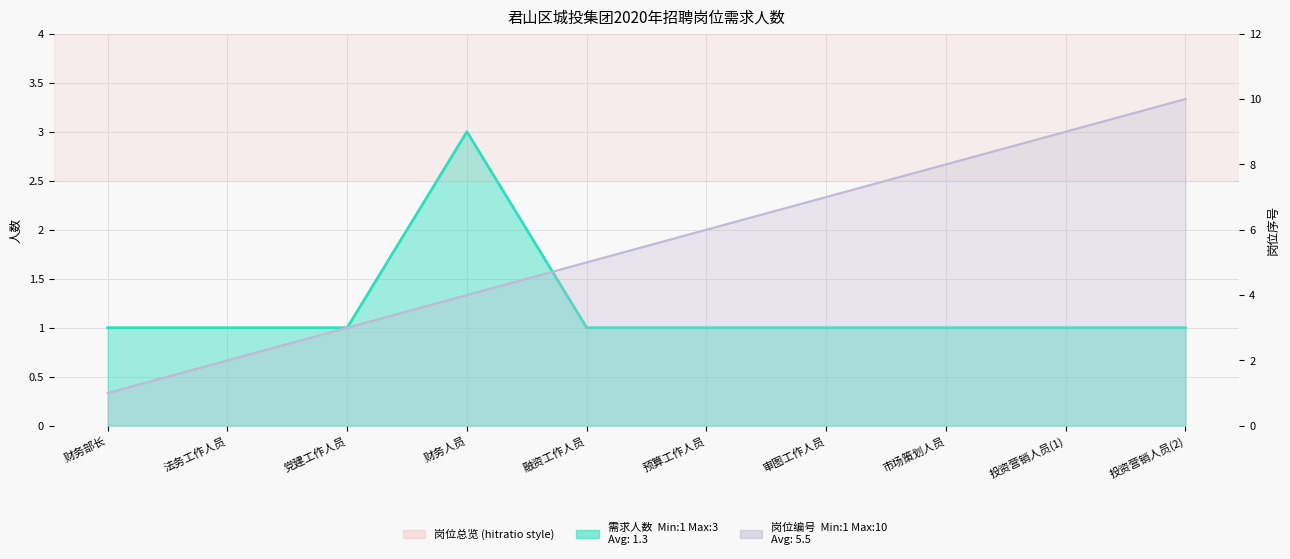

True or false: 需求人数 has a value of 2 at 财务部长.

False